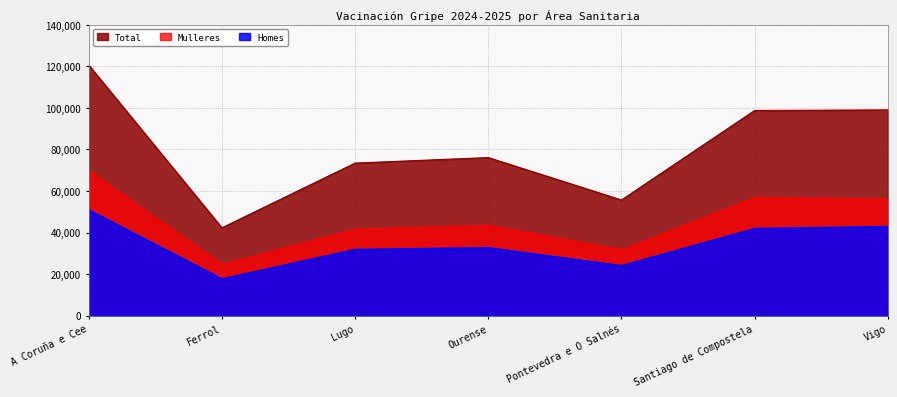

How many values in the Homes series are below 32640?

3